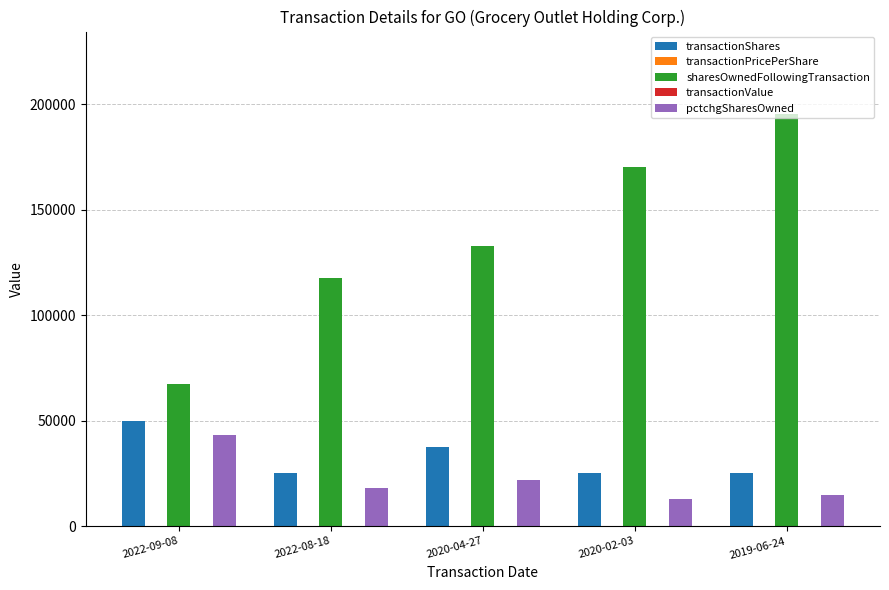

What is the spread (max minus min) of values at 2022-09-08?

67421.3